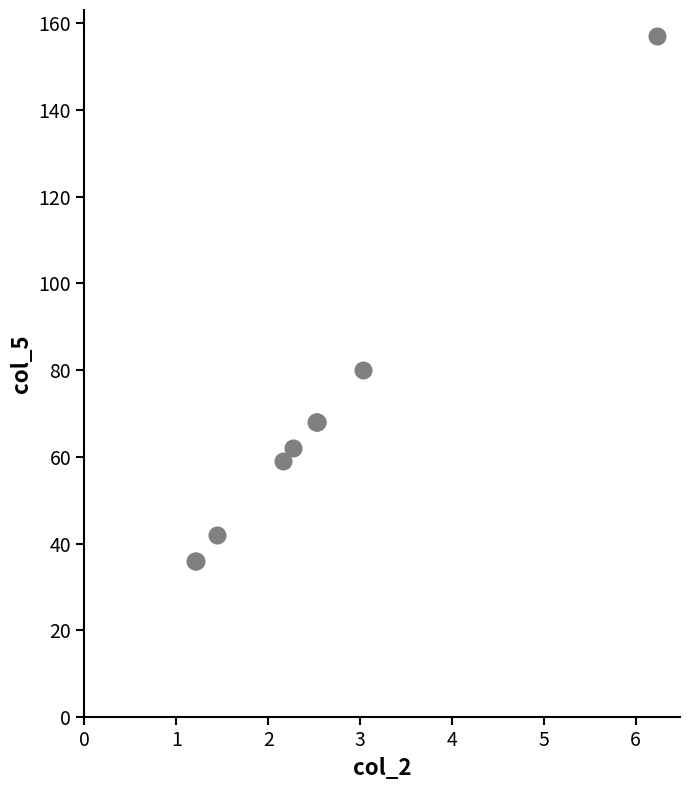

What Y value in the scatter plot is closest to 96?

80